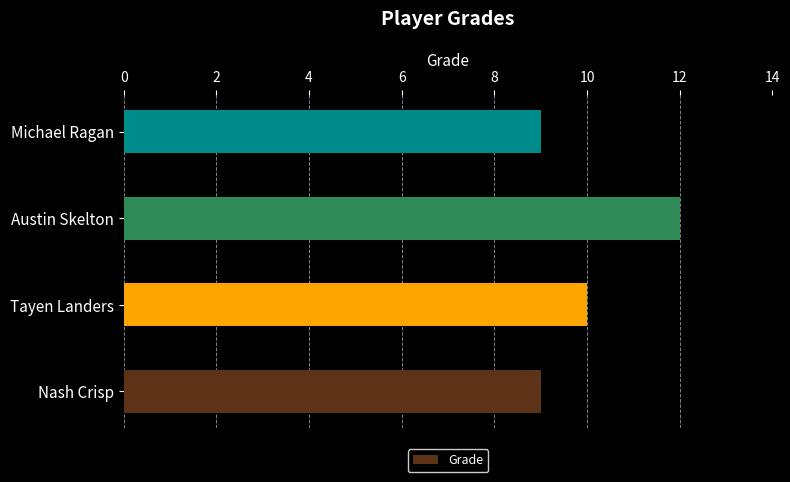

What is the sum of all values?

40